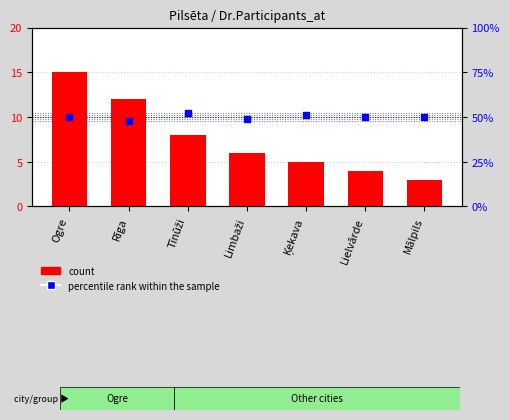

At how many categories does at least one series exceed 13?

7